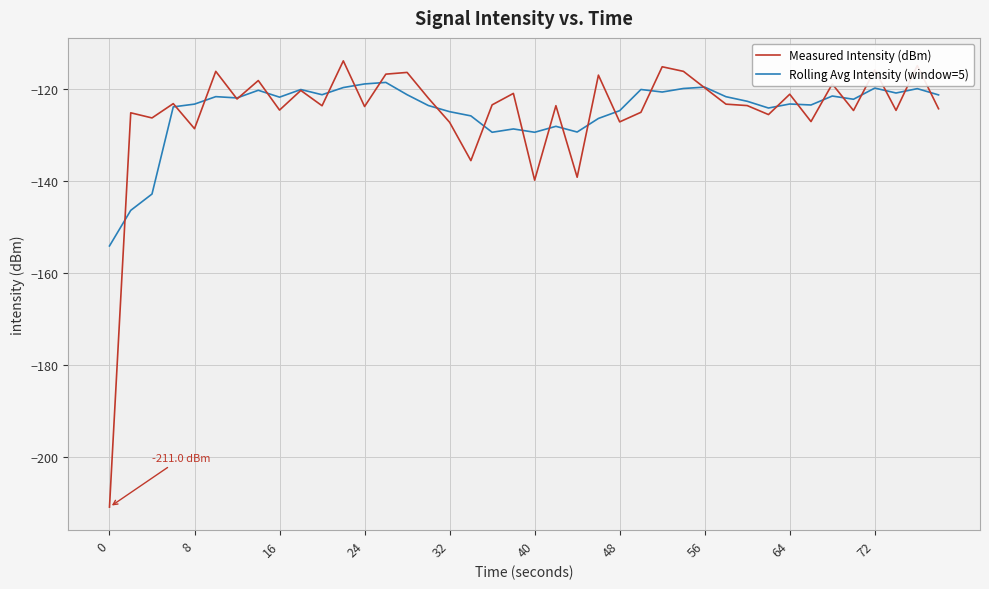

True or false: Rolling Avg Intensity (window=5) and Measured Intensity (dBm) cross at least once.

True